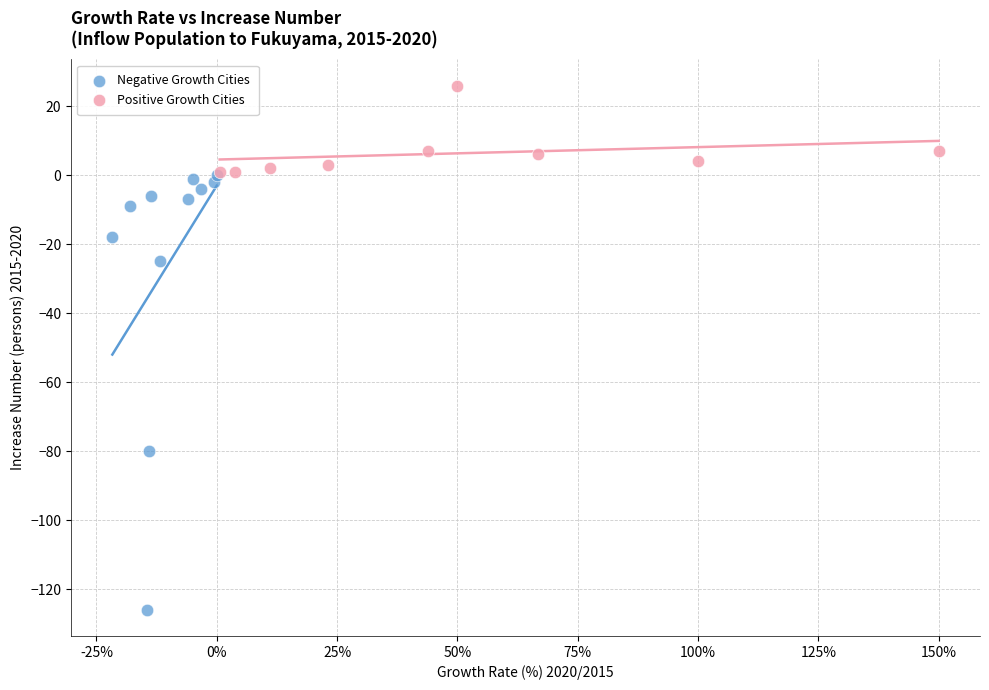

Which series has the largest Y range (max minus min)?

Negative Growth Cities